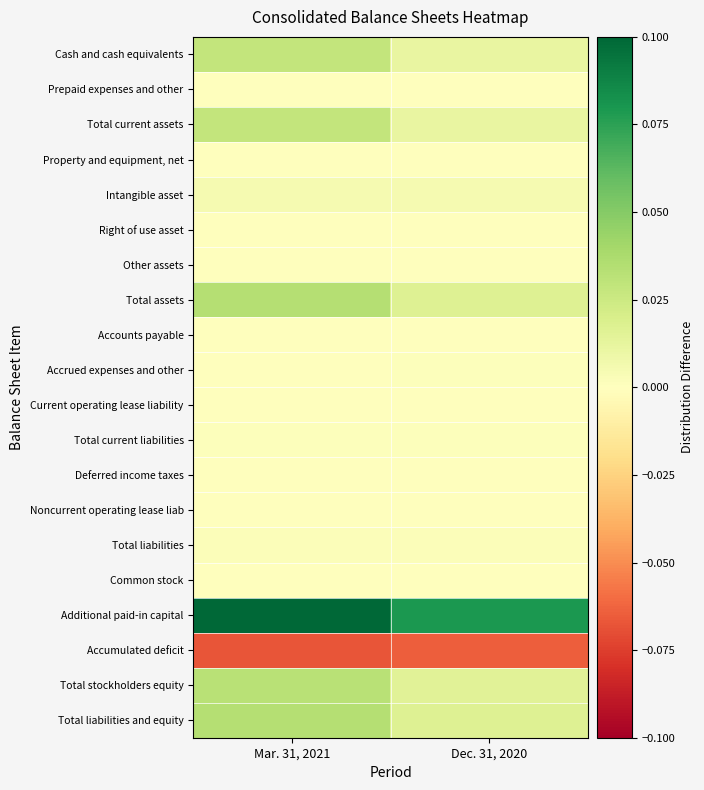

Rank the series by their maximum value, from lowest to highest.

Accumulated deficit, Other assets, Noncurrent operating lease liab, Common stock, Current operating lease liability, Right of use asset, Property and equipment, net, Deferred income taxes, Prepaid expenses and other, Accounts payable, Accrued expenses and other, Total current liabilities, Total liabilities, Intangible asset, Cash and cash equivalents, Total current assets, Total stockholders equity, Total assets, Total liabilities and equity, Additional paid-in capital